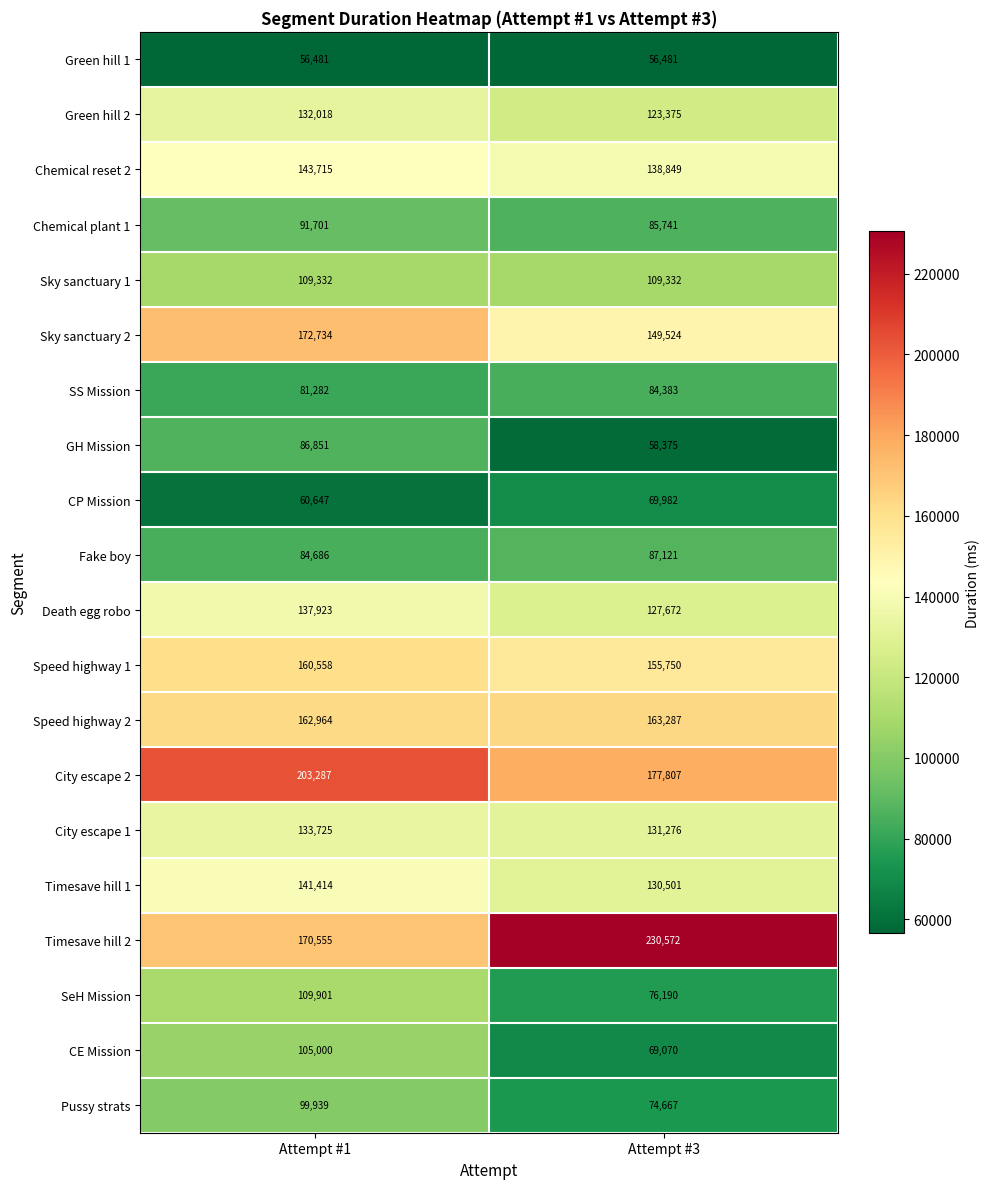

What is the minimum value shown in the chart?

56481